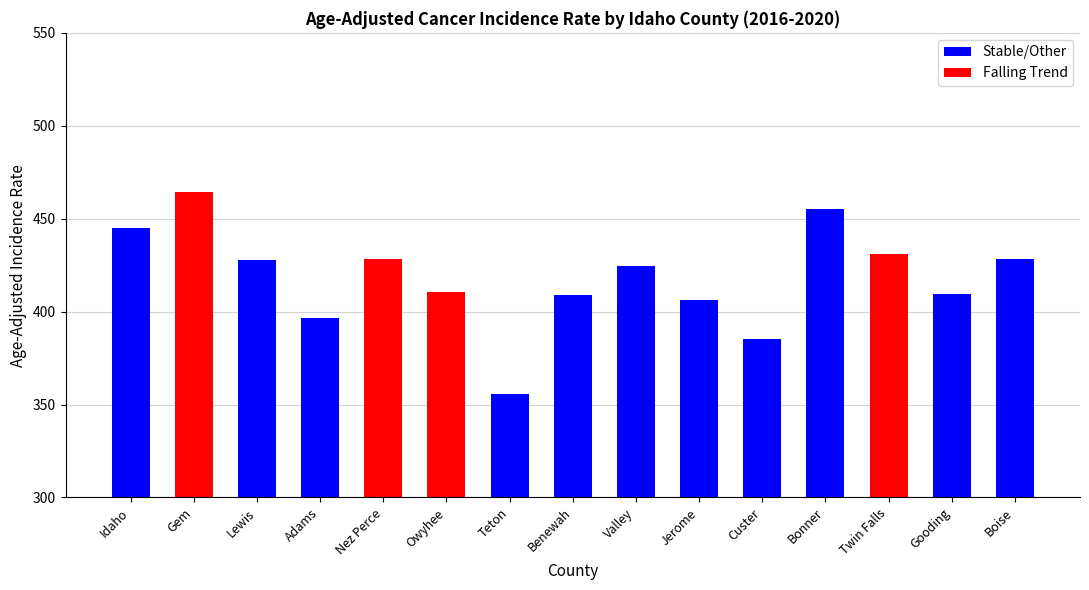

How many series are shown in this chart?

1